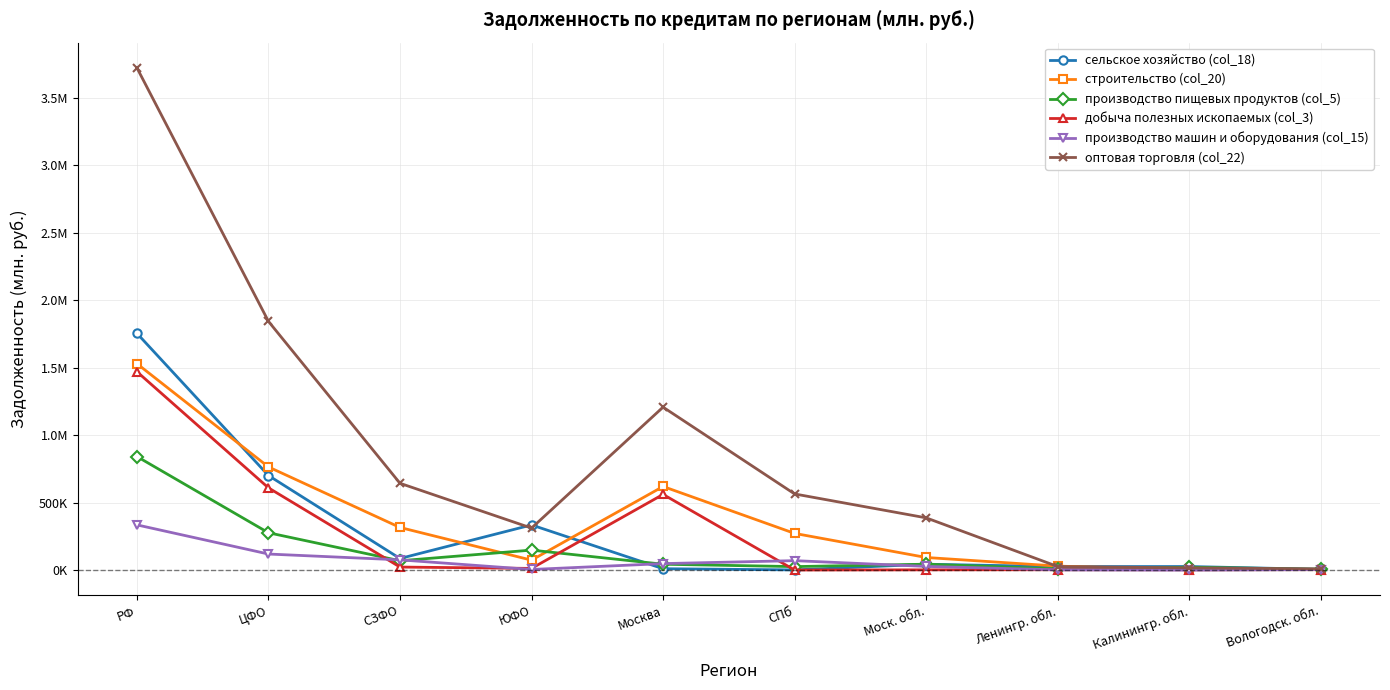

What are all the series names shown in the legend?

сельское хозяйство (col_18), строительство (col_20), производство пищевых продуктов (col_5), добыча полезных ископаемых (col_3), производство машин и оборудования (col_15), оптовая торговля (col_22)